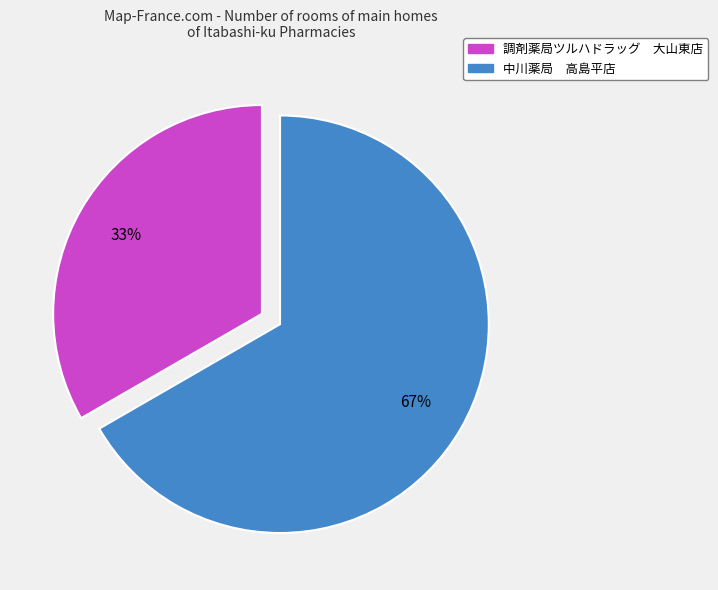

To the nearest percent, what is the average slice percentage?

50%